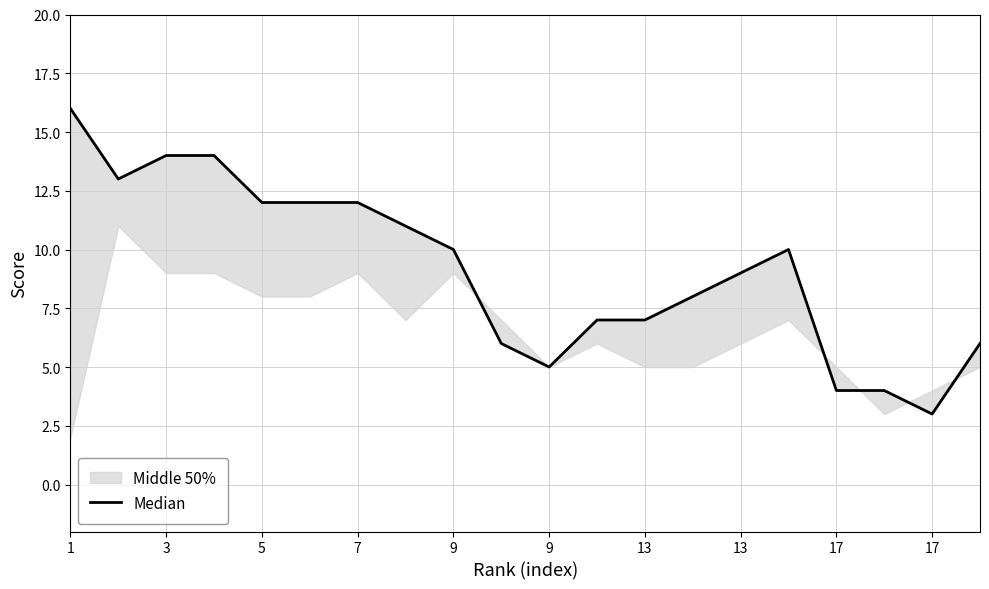

True or false: the data shows 19 at 7.

False